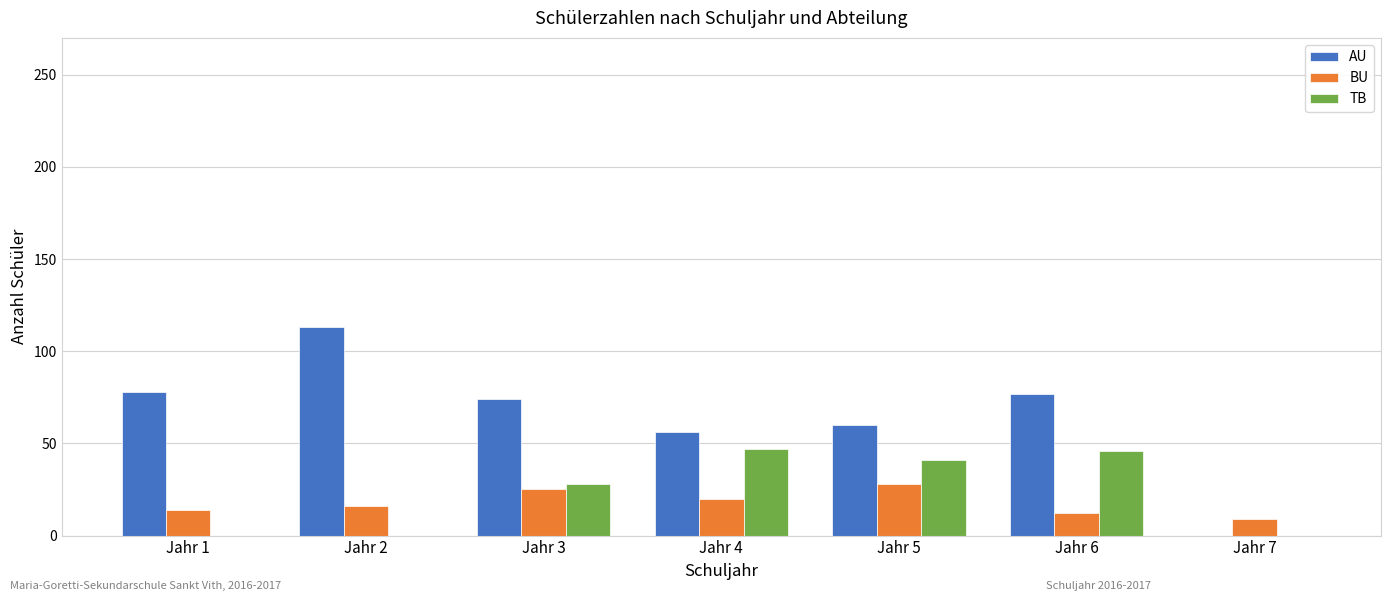

Where is TB nearest to the value 23?

Jahr 3